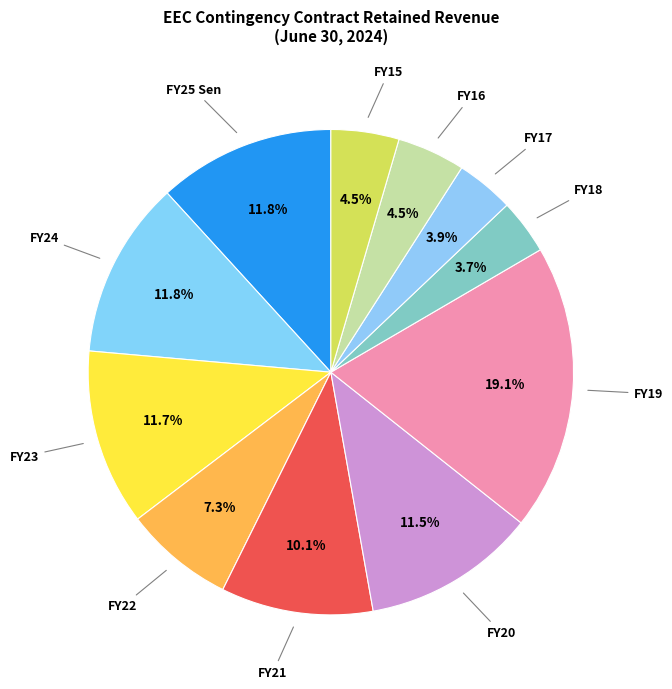

To the nearest percent, what portion does FY25 Sen represent?

12%